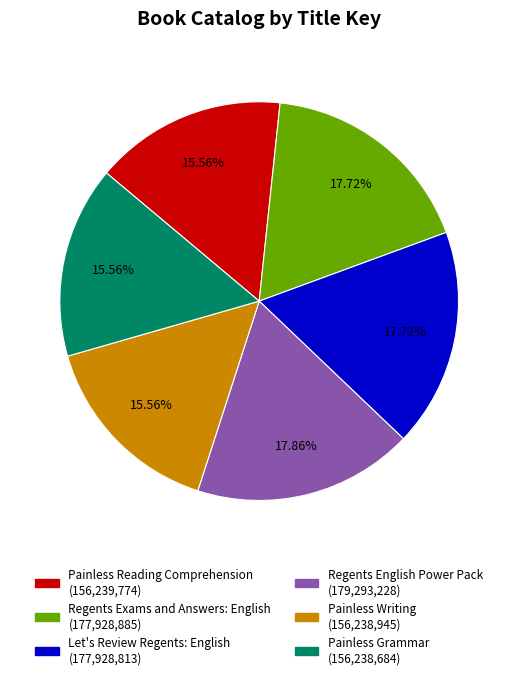

What percentage do Painless Grammar and Regents Exams and Answers: English together represent?

33.3%